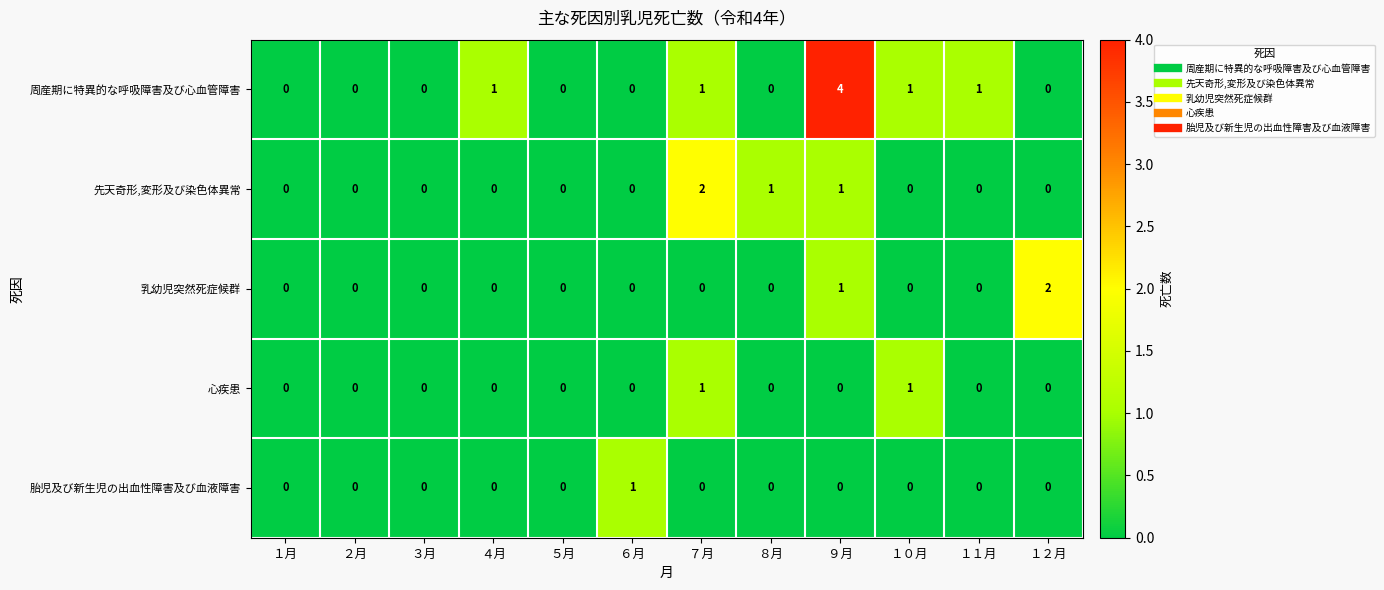

The value of 胎児及び新生児の出血性障害及び血液障害 at １１月 is -1. True or false?

False